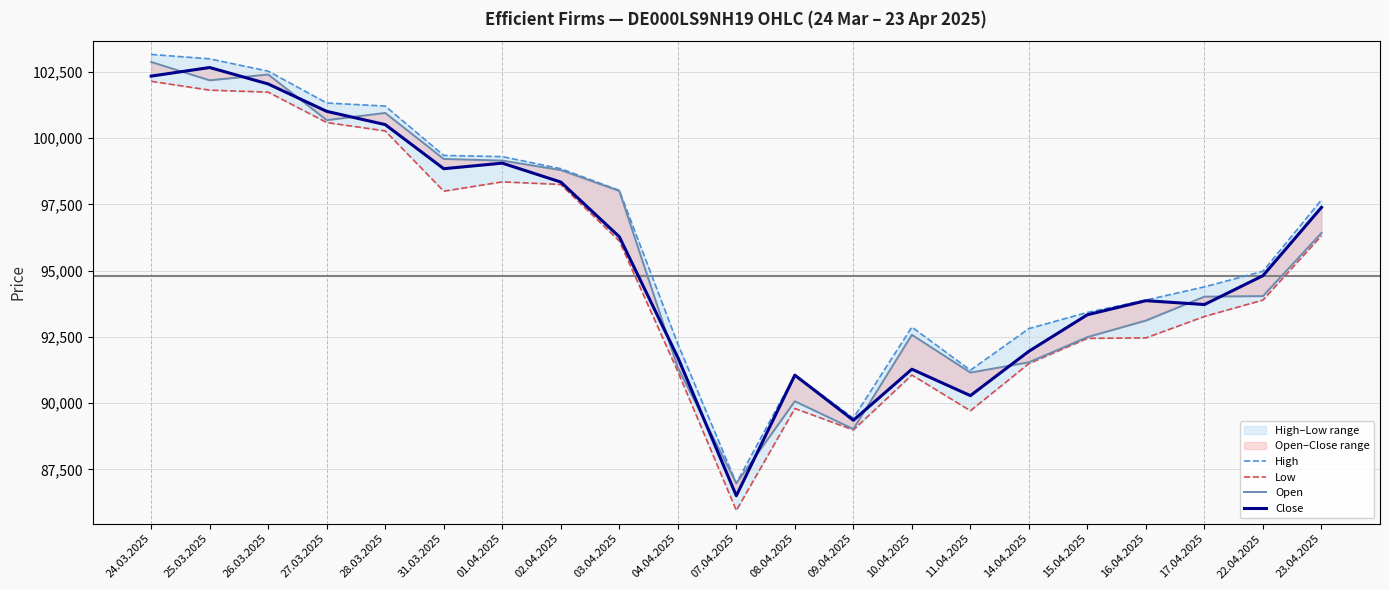

What is the difference between the Open values at 26.03.2025 and 09.04.2025?

13377